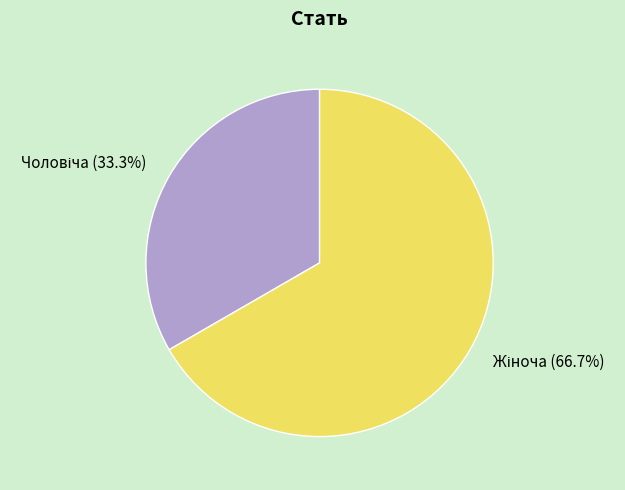

Does any single category account for the majority?

Yes